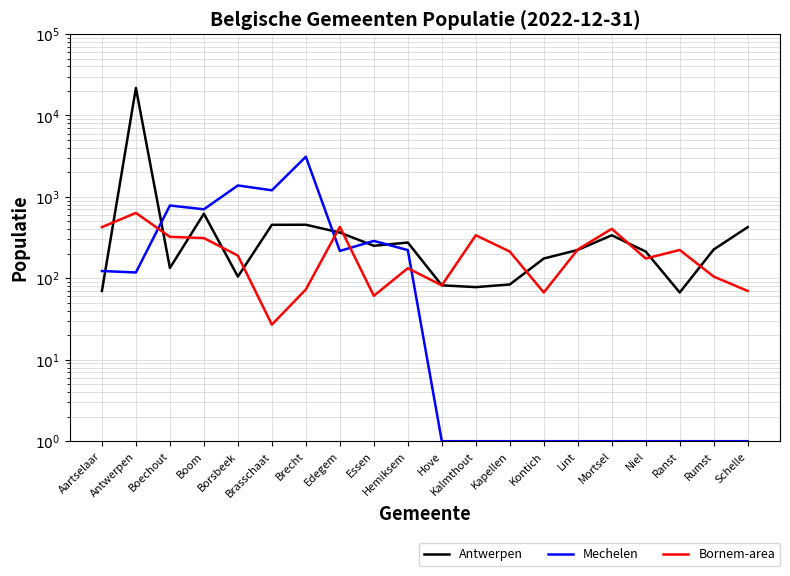

Count the number of categories in the chart.

20